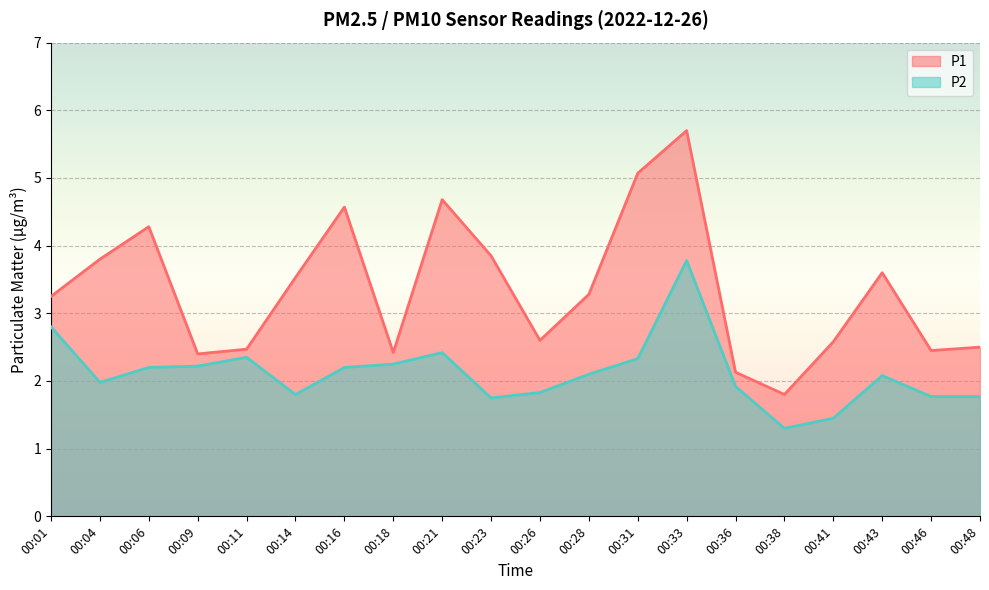

At how many categories does at least one series exceed 1?

20